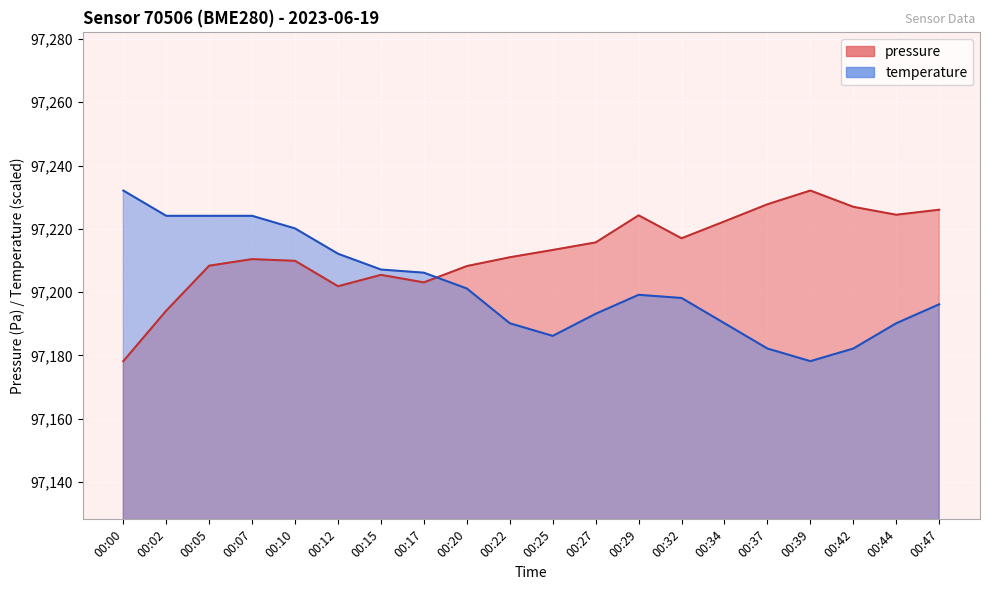

How many interior local valleys does the temperature series have?

2